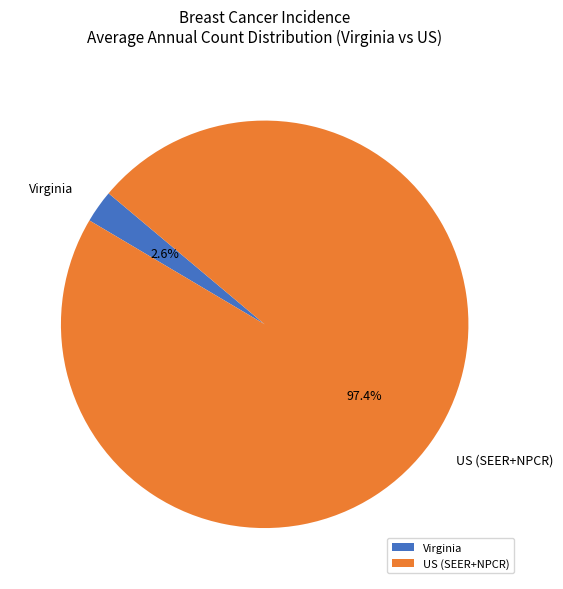

Between US (SEER+NPCR) and Virginia, which is larger?

US (SEER+NPCR)